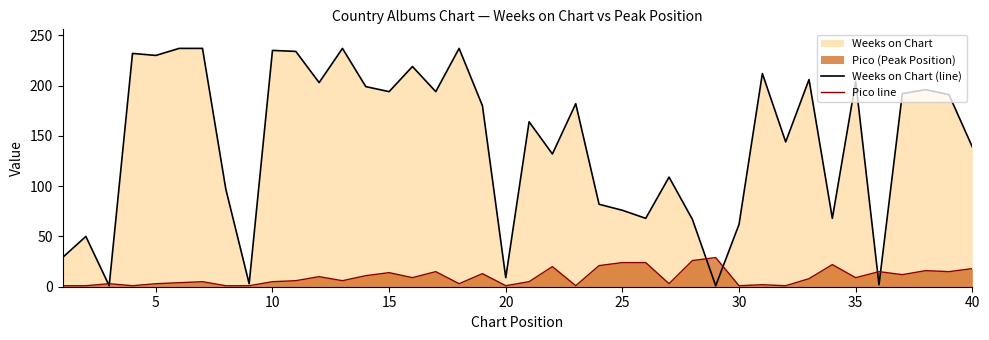

Which series has the largest total across all categories?

Weeks on Chart (line)